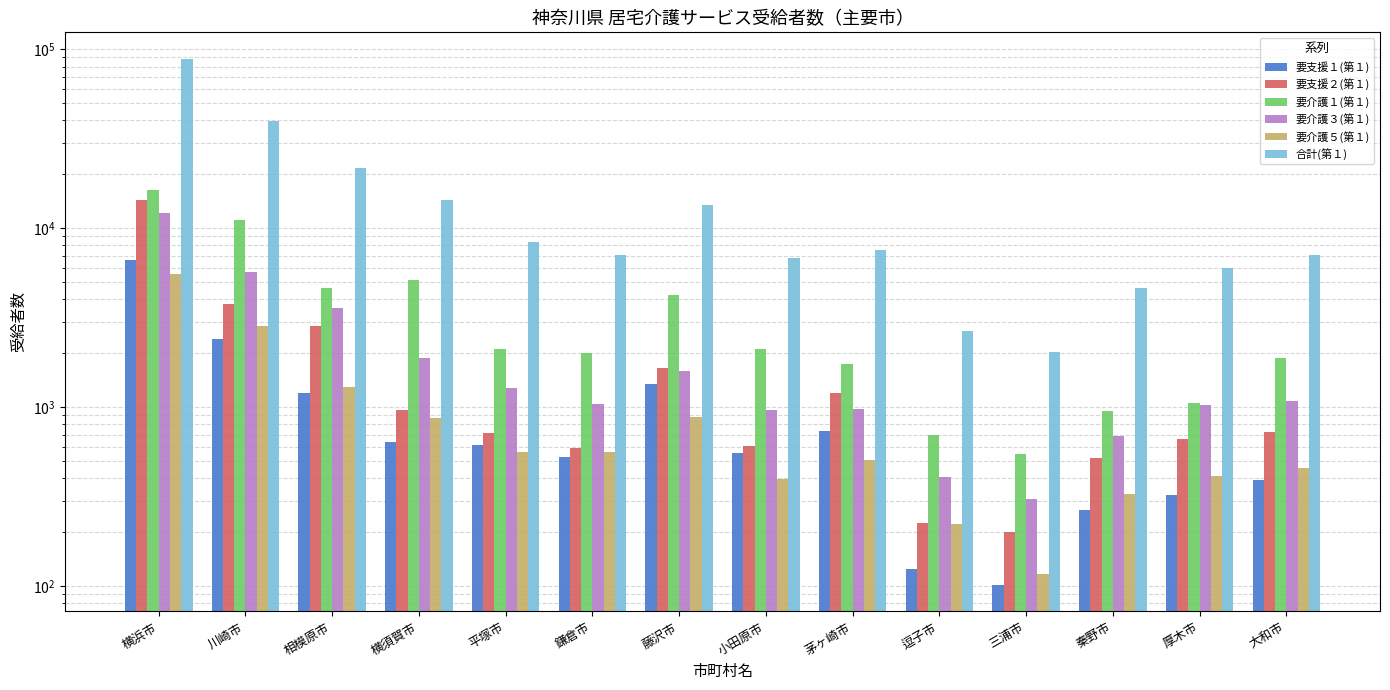

What position from the left is 横浜市?

1